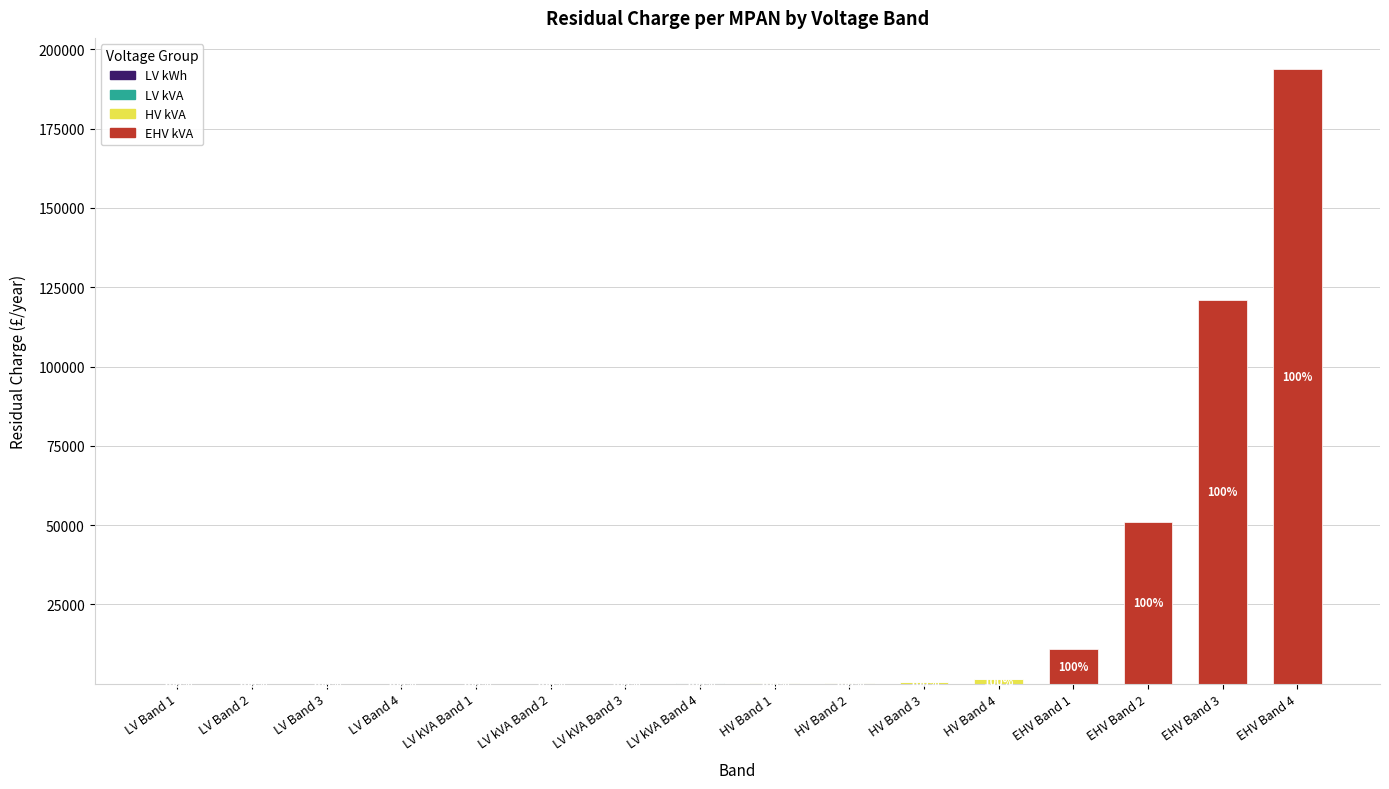

Are the bars horizontal?

No